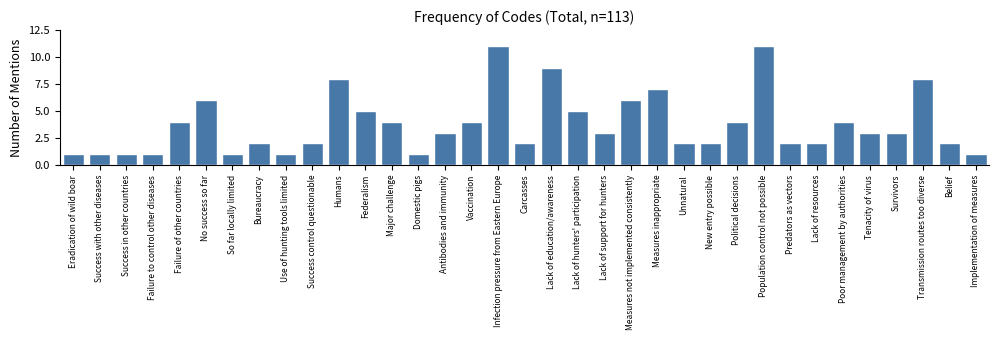

What is the maximum value shown in the chart?

11